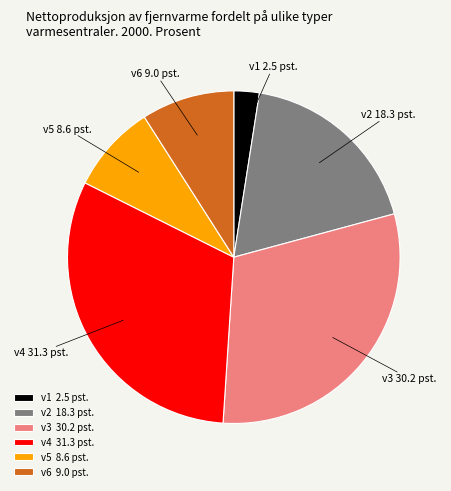

Which has a higher value, v5 or v2?

v2